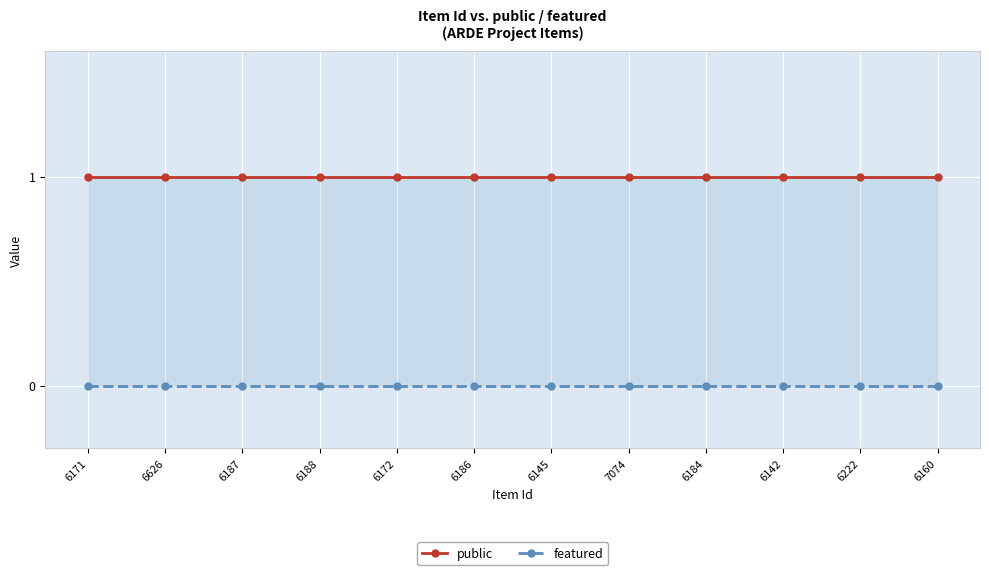

At which label does public reach its minimum?

6171